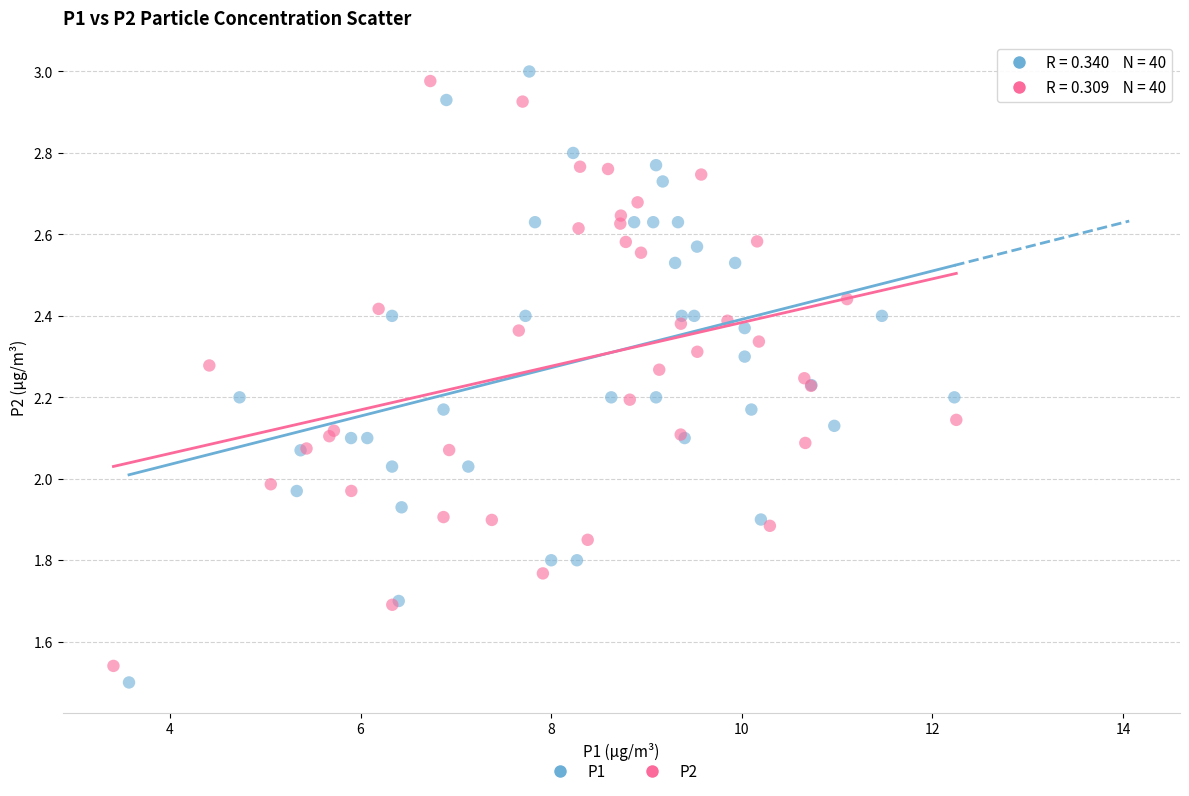

What are all the series names shown in the legend?

P1, P2